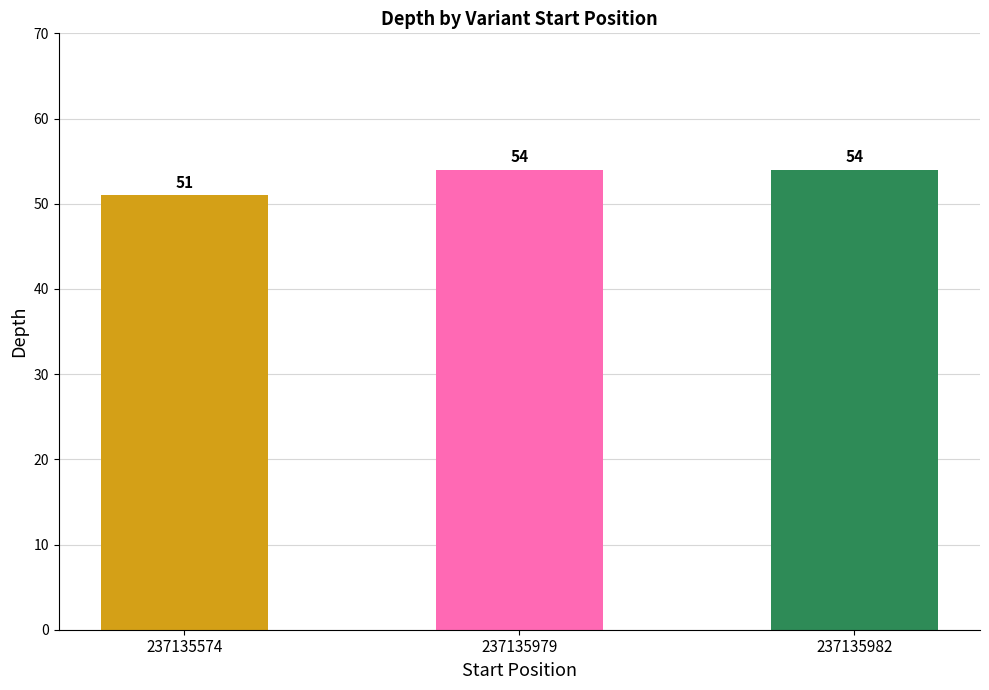

What is the smallest value displayed?

51